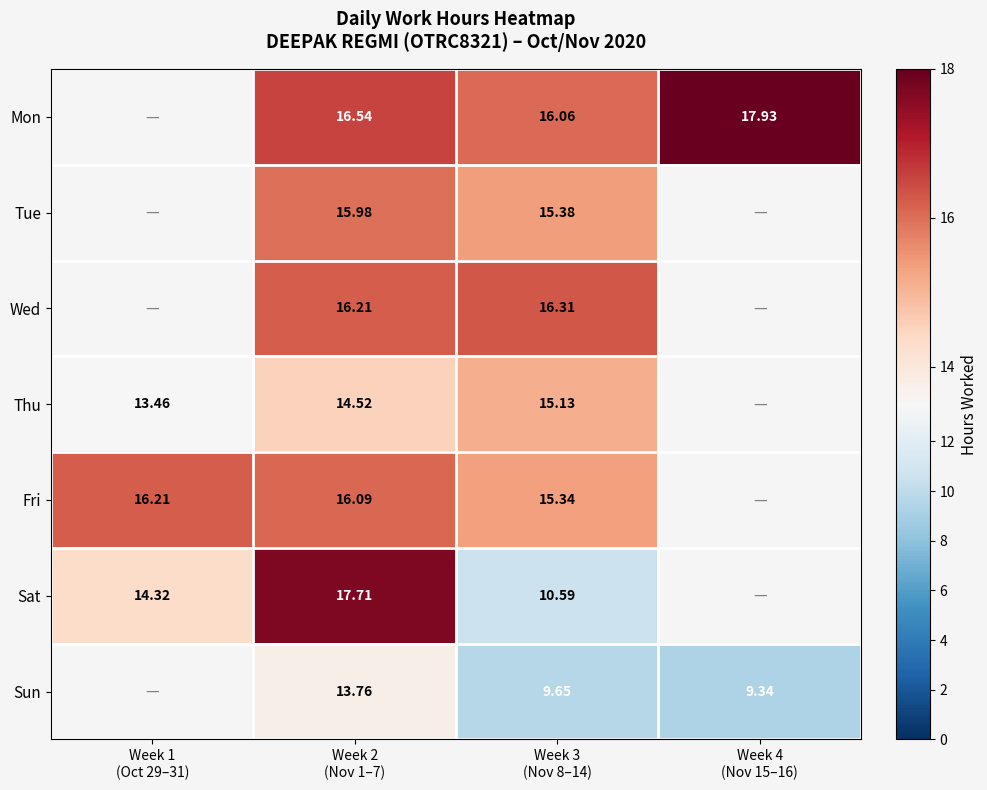

At Week 3
(Nov 8–14), list the series in order from largest to smallest.

Wed, Mon, Tue, Fri, Thu, Sat, Sun